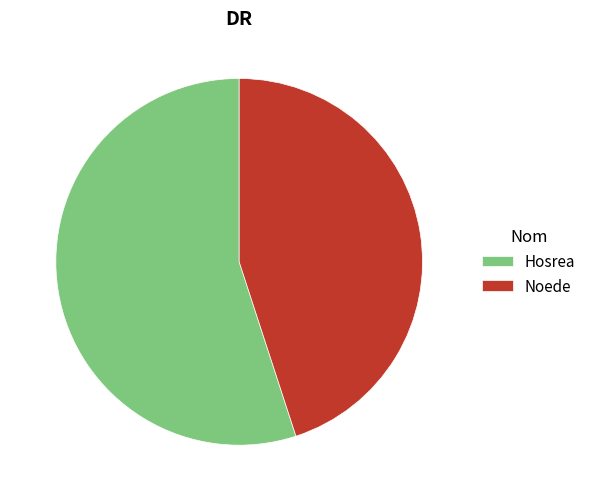

What is the ratio of the value at Noede to the value at Hosrea?

0.8